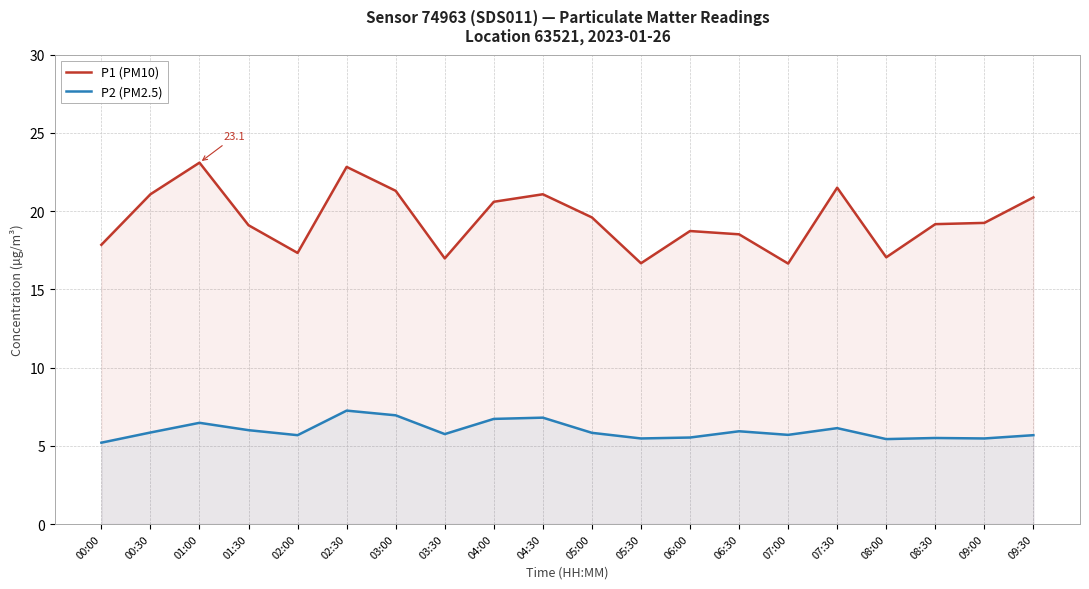

At 04:00, list the series in order from smallest to largest.

P2 (PM2.5), P1 (PM10)